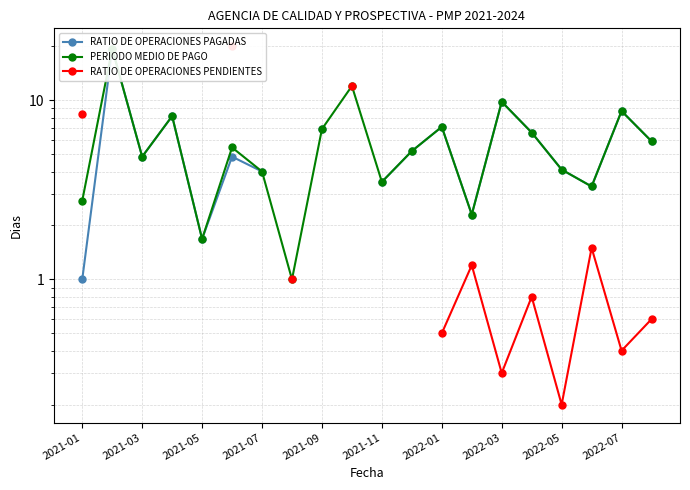

List the series in order of their overall mean, lowest first.

RATIO DE OPERACIONES PAGADAS, PERIODO MEDIO DE PAGO, RATIO DE OPERACIONES PENDIENTES